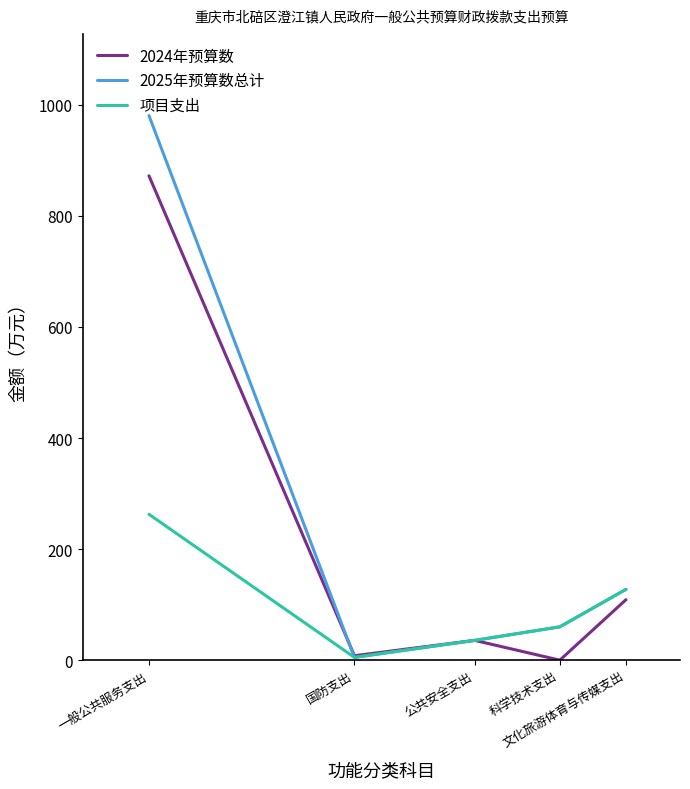

Reading right to left, transcribe all the data shown in this chart.

2024年预算数: 108.9	0.0	35.6	8.0	872.3
2025年预算数总计: 127.5	60.0	35.6	5.0	980.7
项目支出: 127.5	60.0	35.6	5.0	262.7